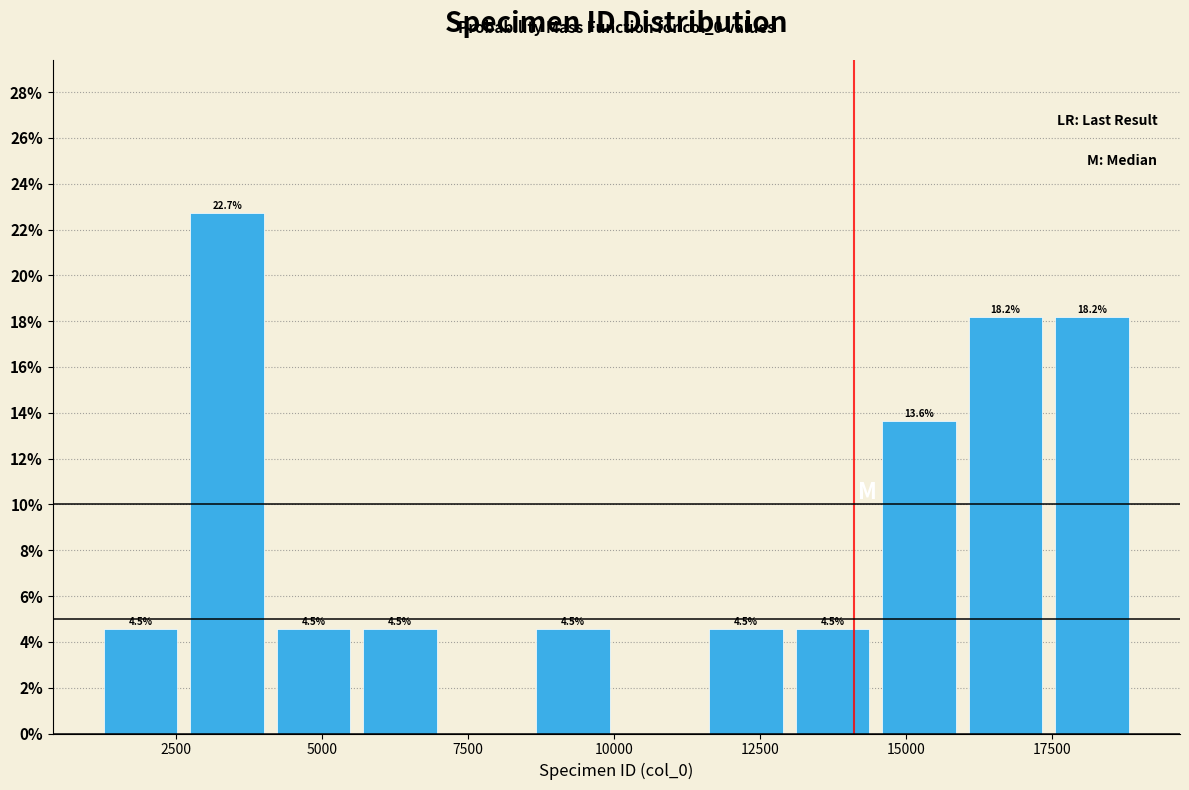

Read against the x-axis, roughly where is the centre of the tallest bar?

3500